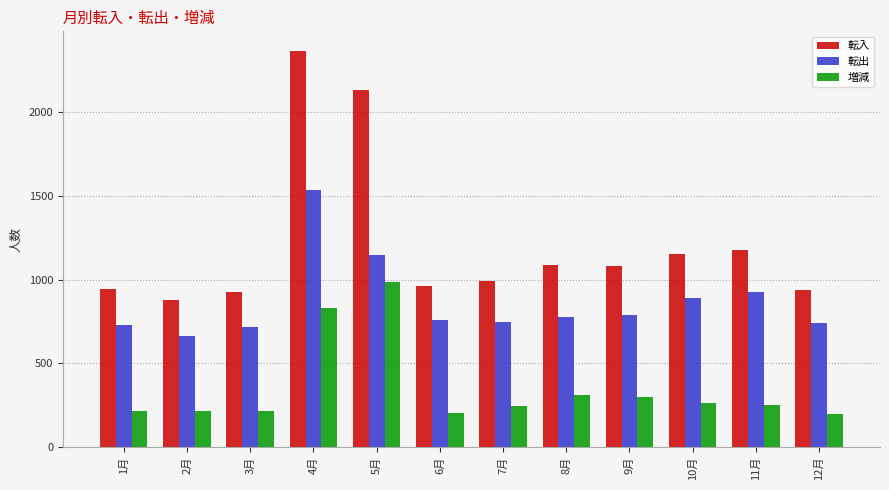

What is the sum of the 転出 values at 5月 and 1月?

1876